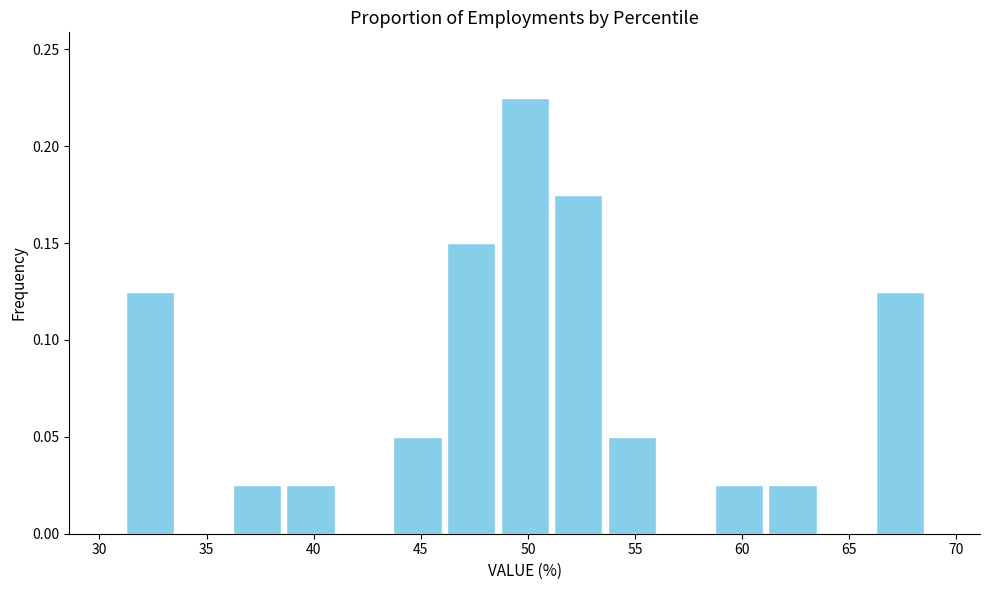

How tall is the bar that spans 36.1 to 38.6 on the x-axis? Neither the bar edges nor the heights are printed on the chart, so give them approximately, as read against the axes.

0.025